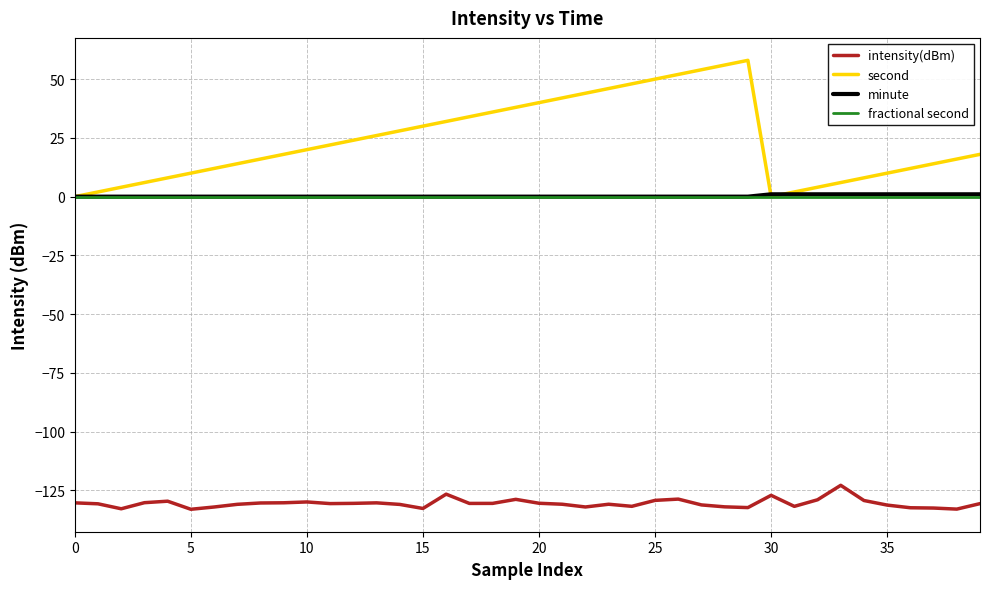

Which series has the largest total across all categories?

second